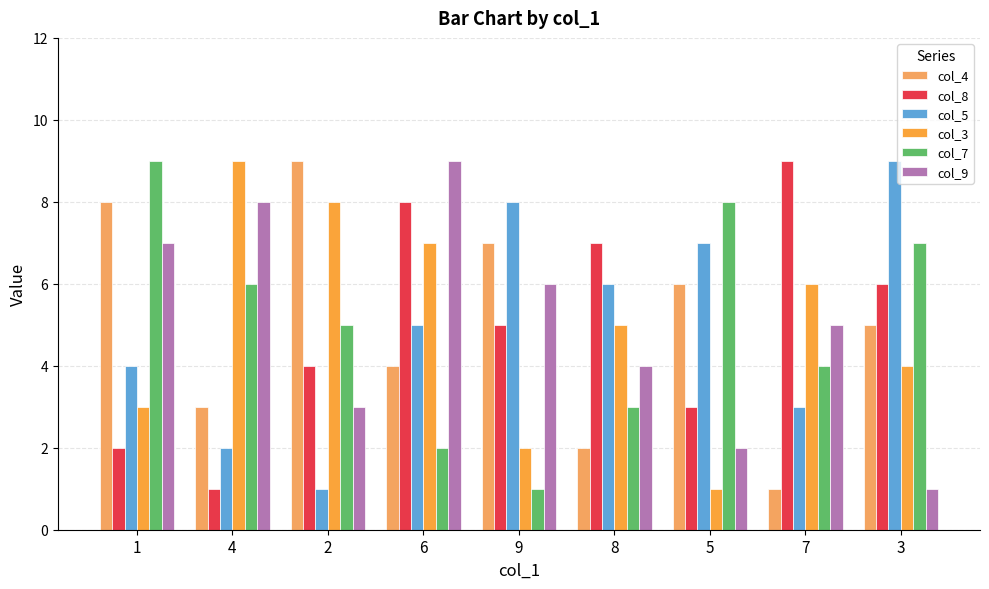

What is the label of the 5th bar from the left?

9